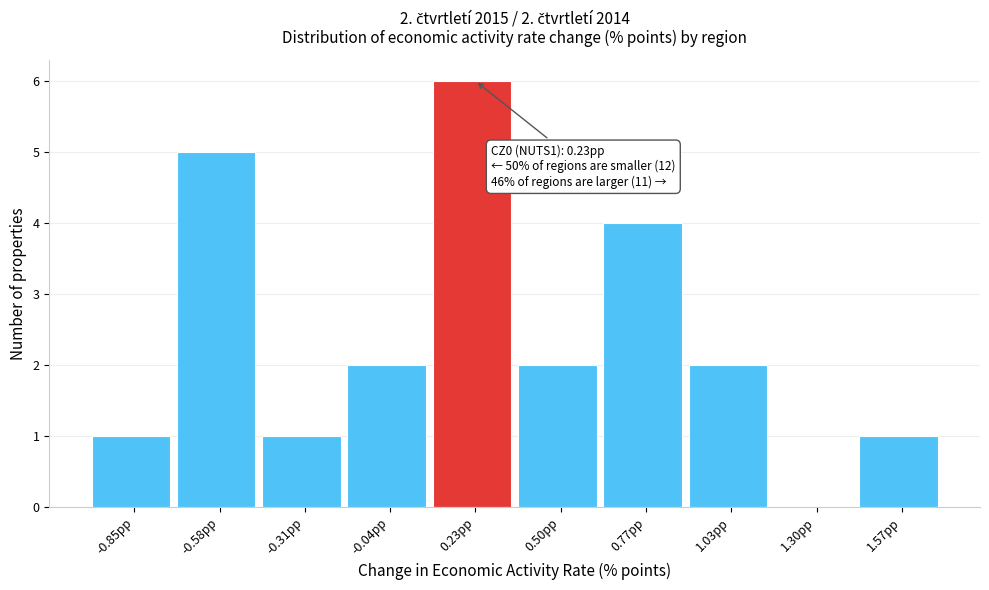

Which range on the x-axis has the tallest bar?

0.10 to 0.35